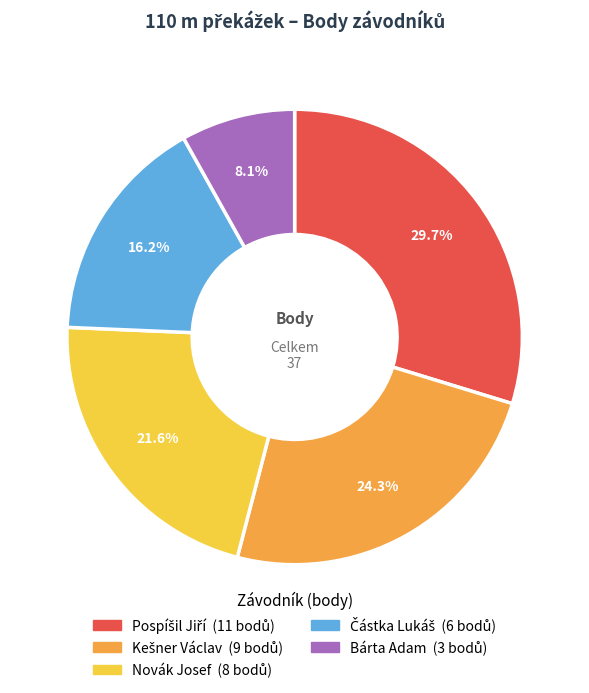

How many segments does this pie chart have?

5